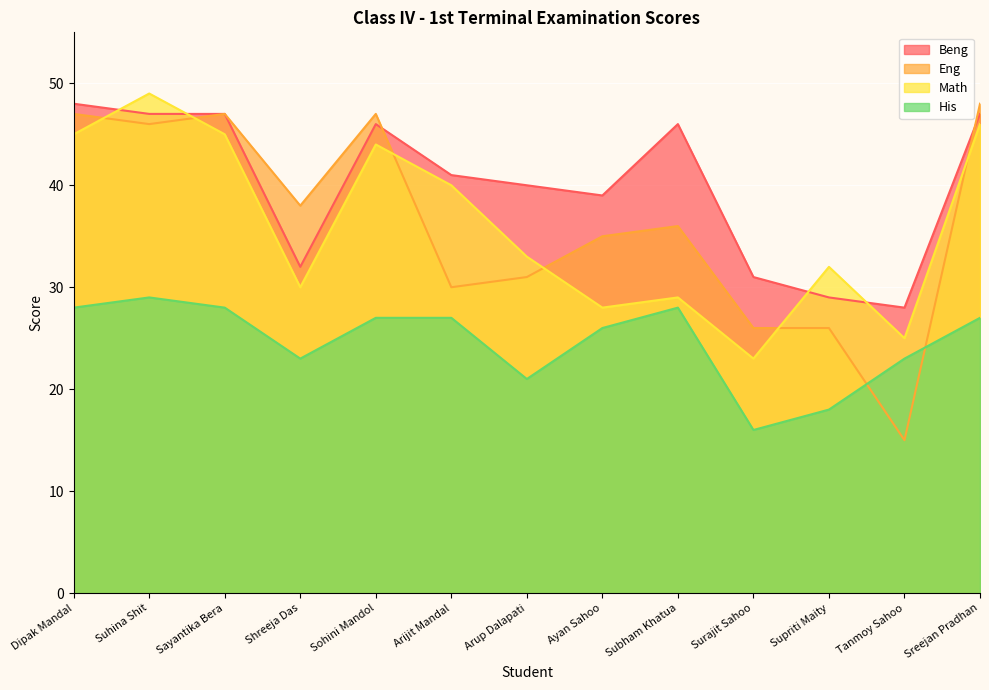

What is the difference between the second highest and second lowest values in the Beng series?

18